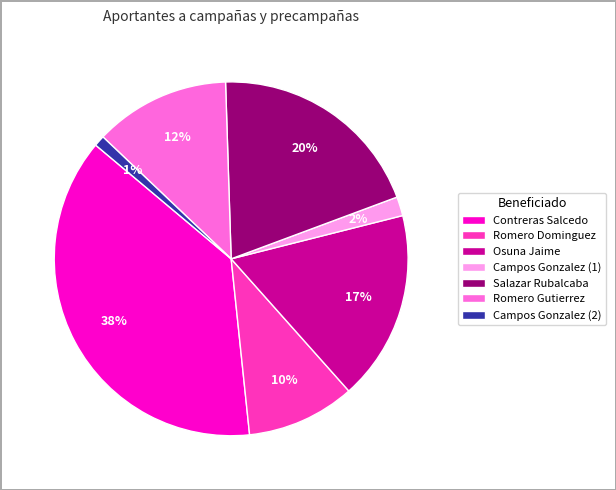

Combined, do Romero Gutierrez and Osuna Jaime account for over 50%?

No